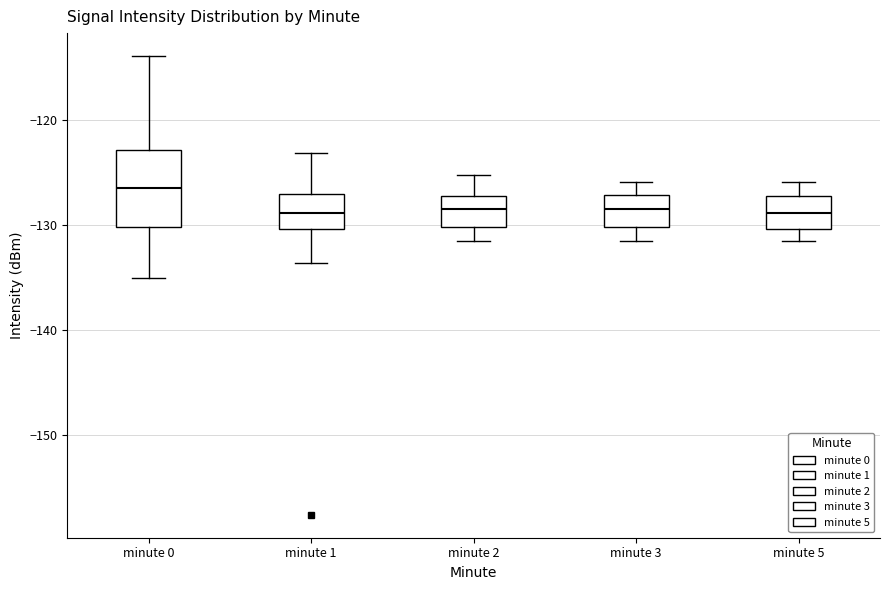

Reading left to right, read every box against the y-axis: the position of its median line, the range the box covers, and the ends of its whiskers. The values are not printed on the chart, so give them approximately, as read against the axis.

minute 0: median -126, box -130 to -123, whiskers -135 to -114
minute 1: median -129, box -130 to -127, whiskers -134 to -123
minute 2: median -129, box -130 to -127, whiskers -132 to -125
minute 3: median -129, box -130 to -127, whiskers -132 to -126
minute 5: median -129, box -130 to -127, whiskers -132 to -126